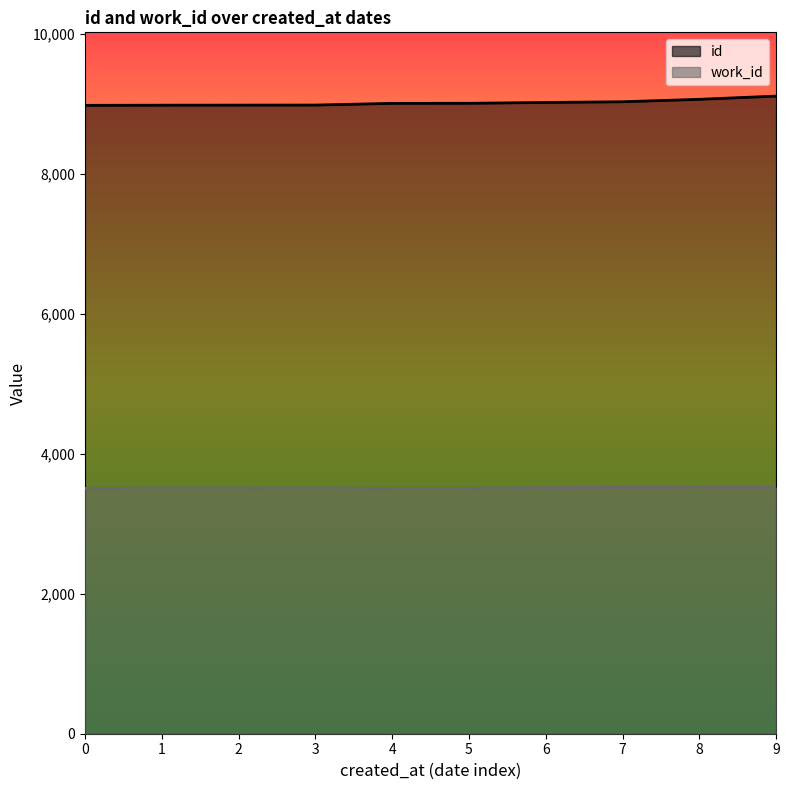

What is the spread (max minus min) of values at 7?

5508